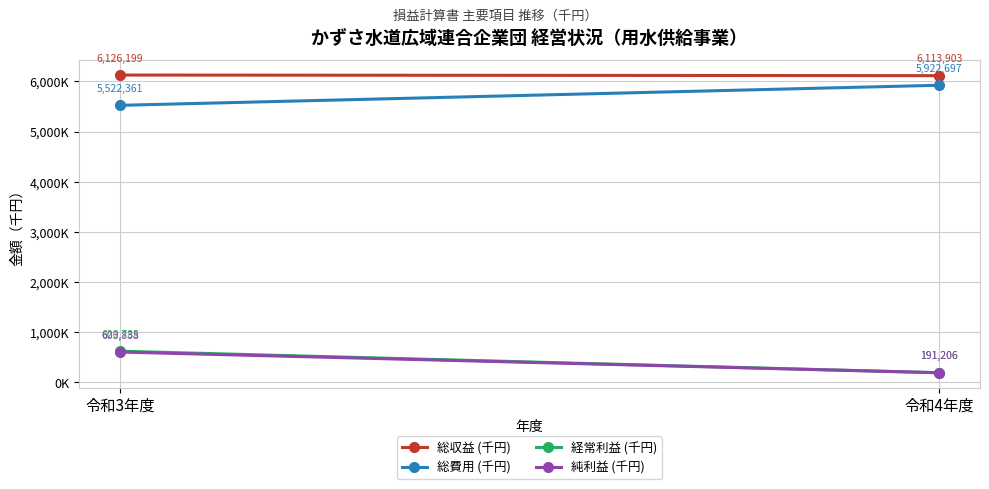

How many 総費用 (千円) values are between 5522361 and 5922697?

2